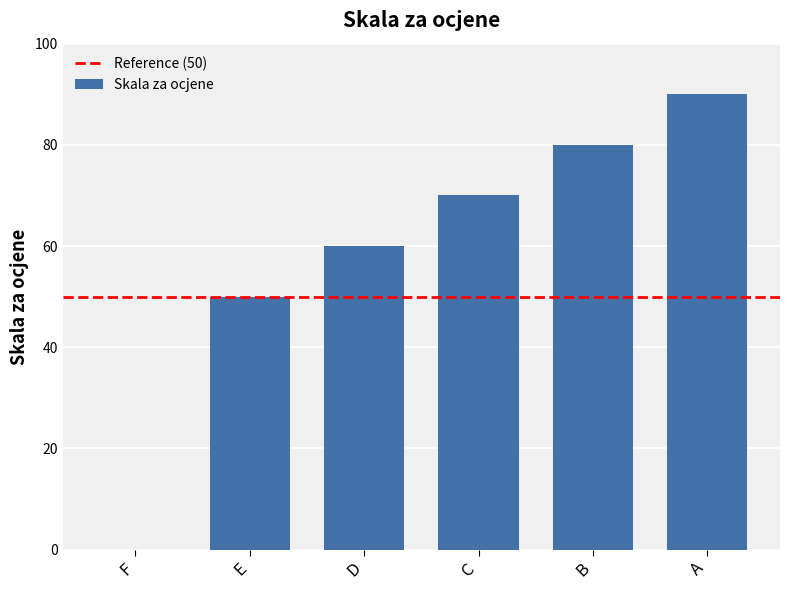

Where is the data nearest to the value 45?

E